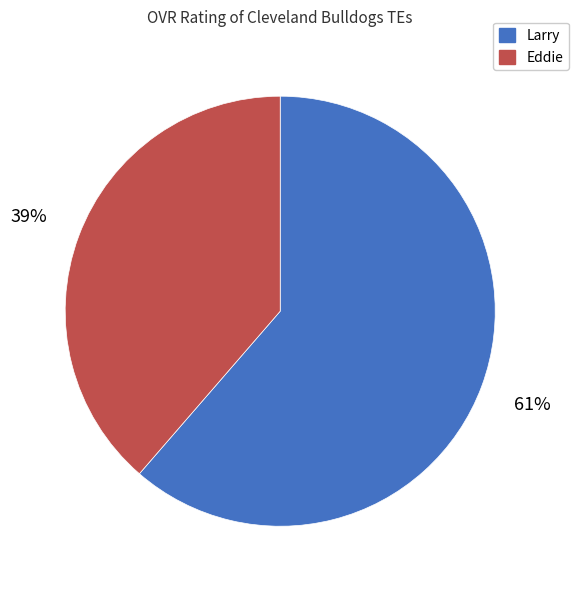

True or false: Eddie accounts for 54% of the total.

False